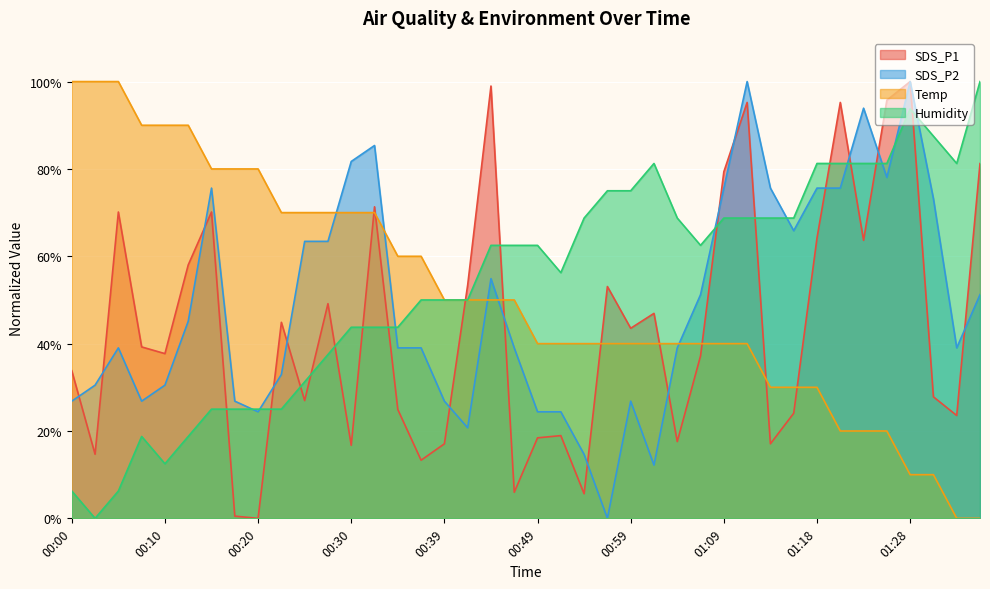

Is it true that SDS_P2 equals 14.6 at 00:54?

True